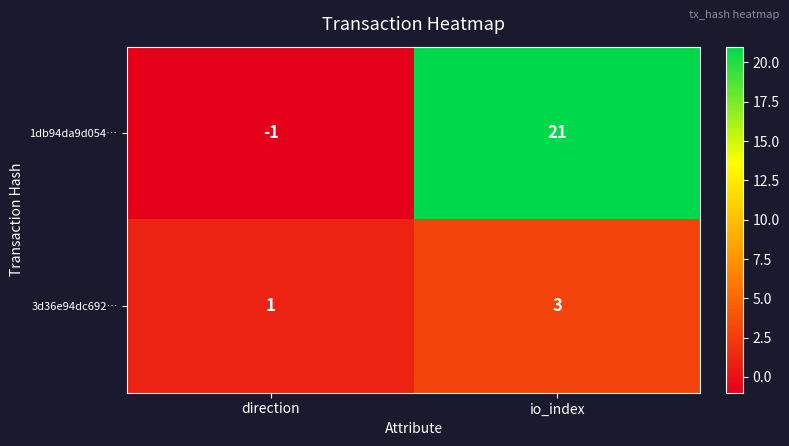

The value of 3d36e94dc692… at direction is 1. True or false?

True